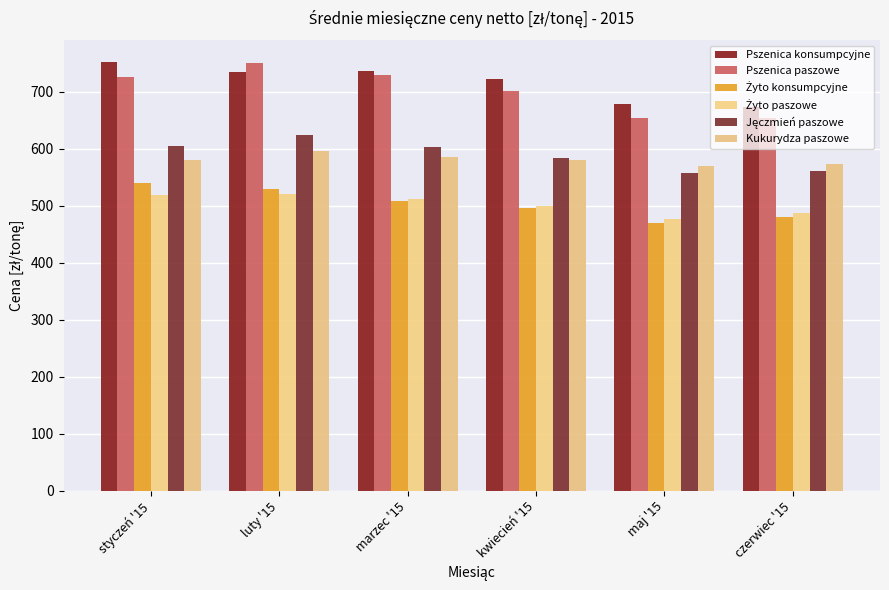

Does the chart contain any negative values?

No